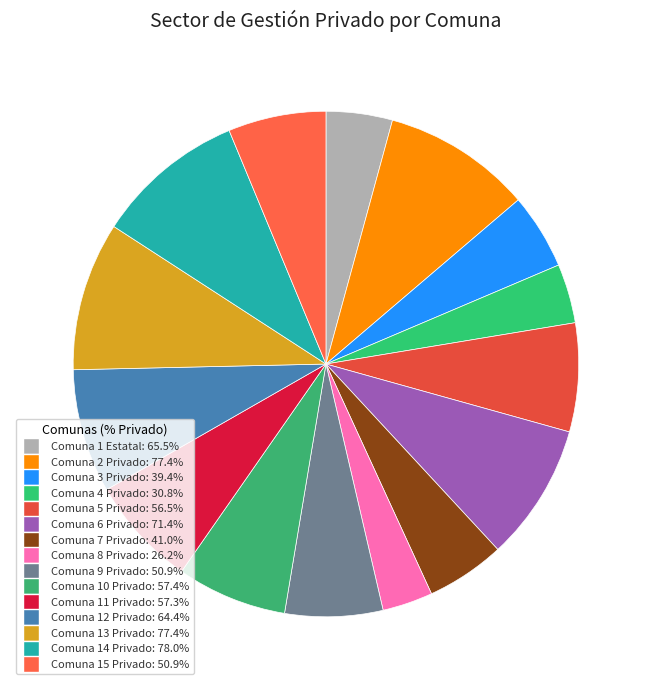

To the nearest percent, what is the difference between the Comuna 9 Privado: 50.9% and Comuna 8 Privado: 26.2% slice percentages?

3%